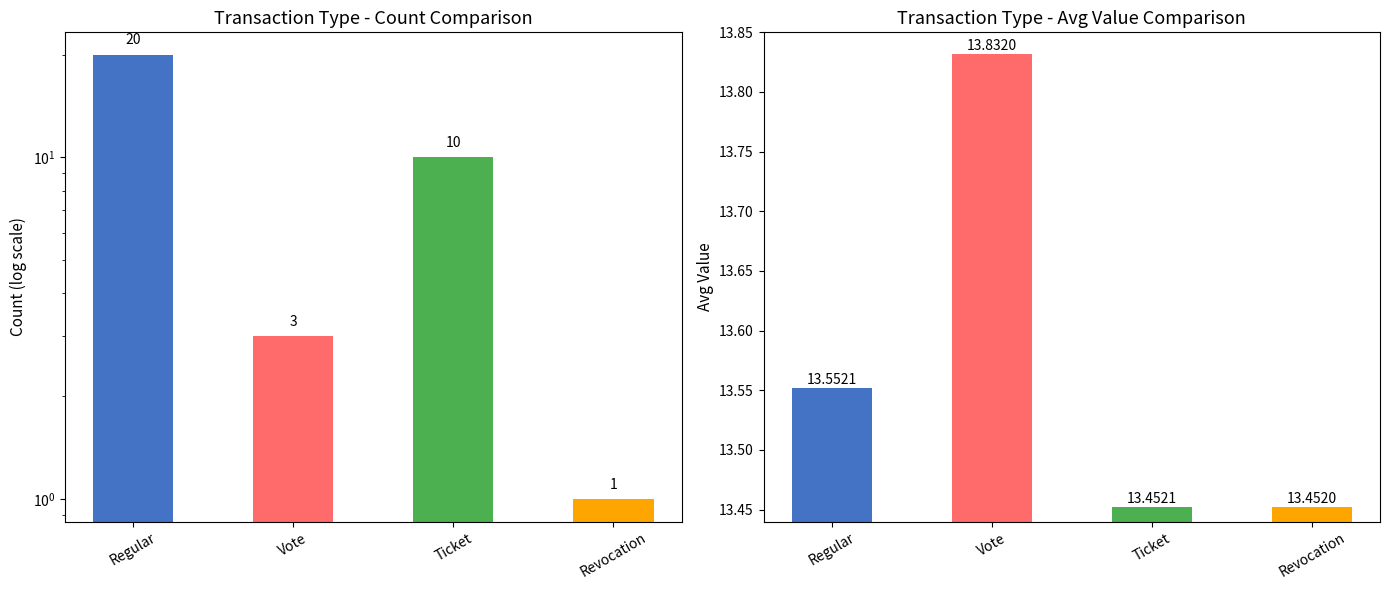

Is it true that Count equals 1.0 at Revocation?

True